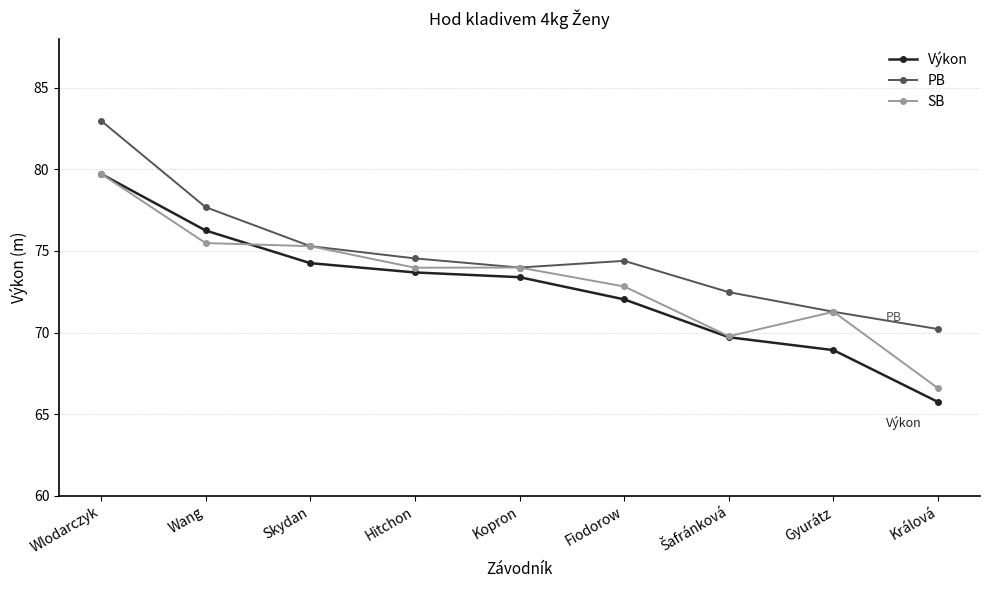

What is the difference between the Výkon values at Fiodorow and Kopron?

1.4